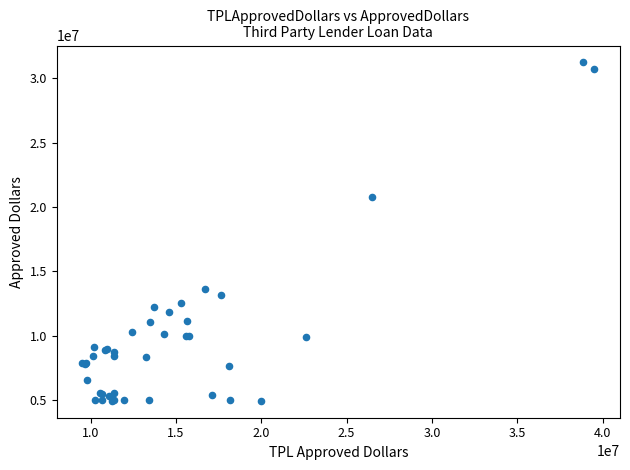

What Y value in the scatter plot is closest to 18085500?

20773000